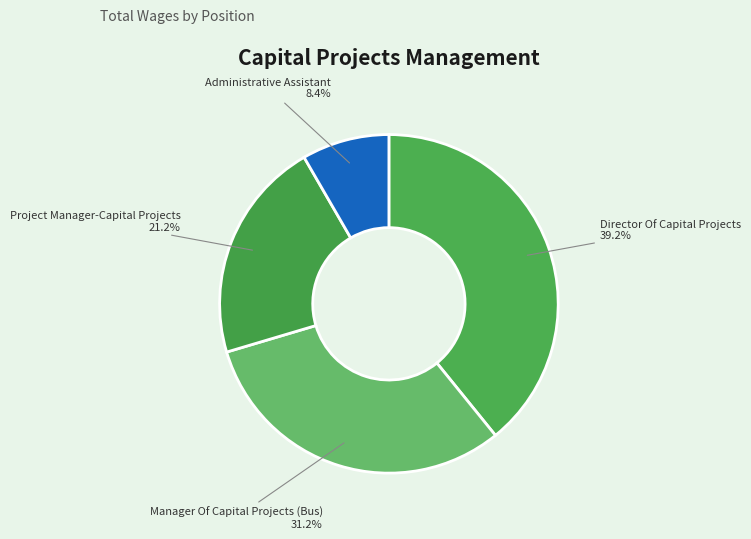

Is it true that Administrative Assistant is 1% of the pie?

False